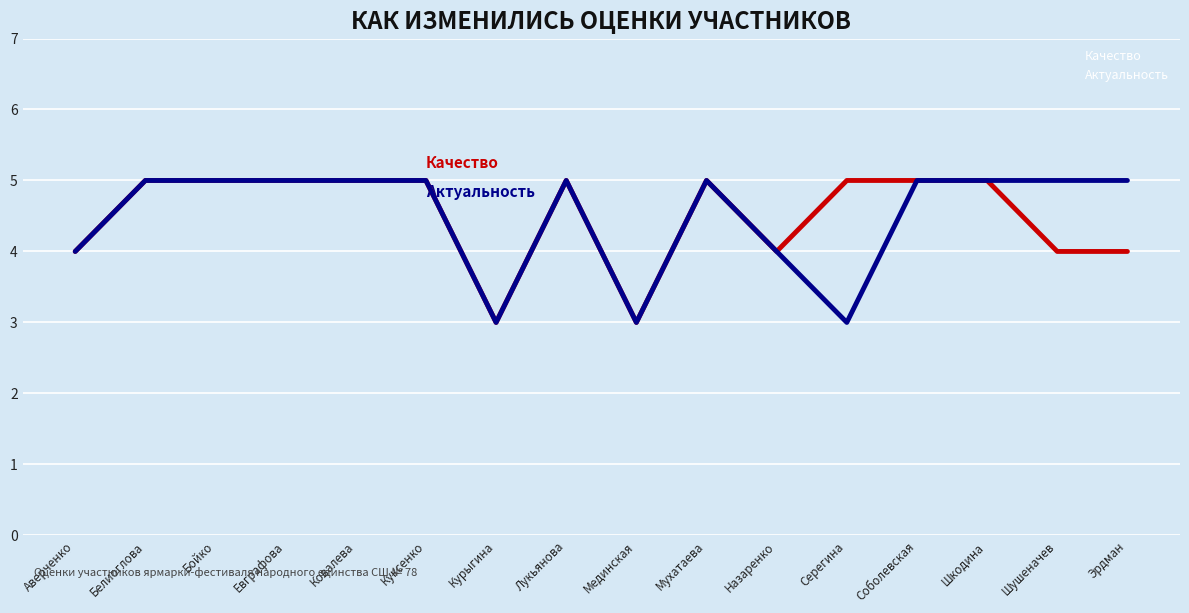

How many lines are shown in the chart?

2